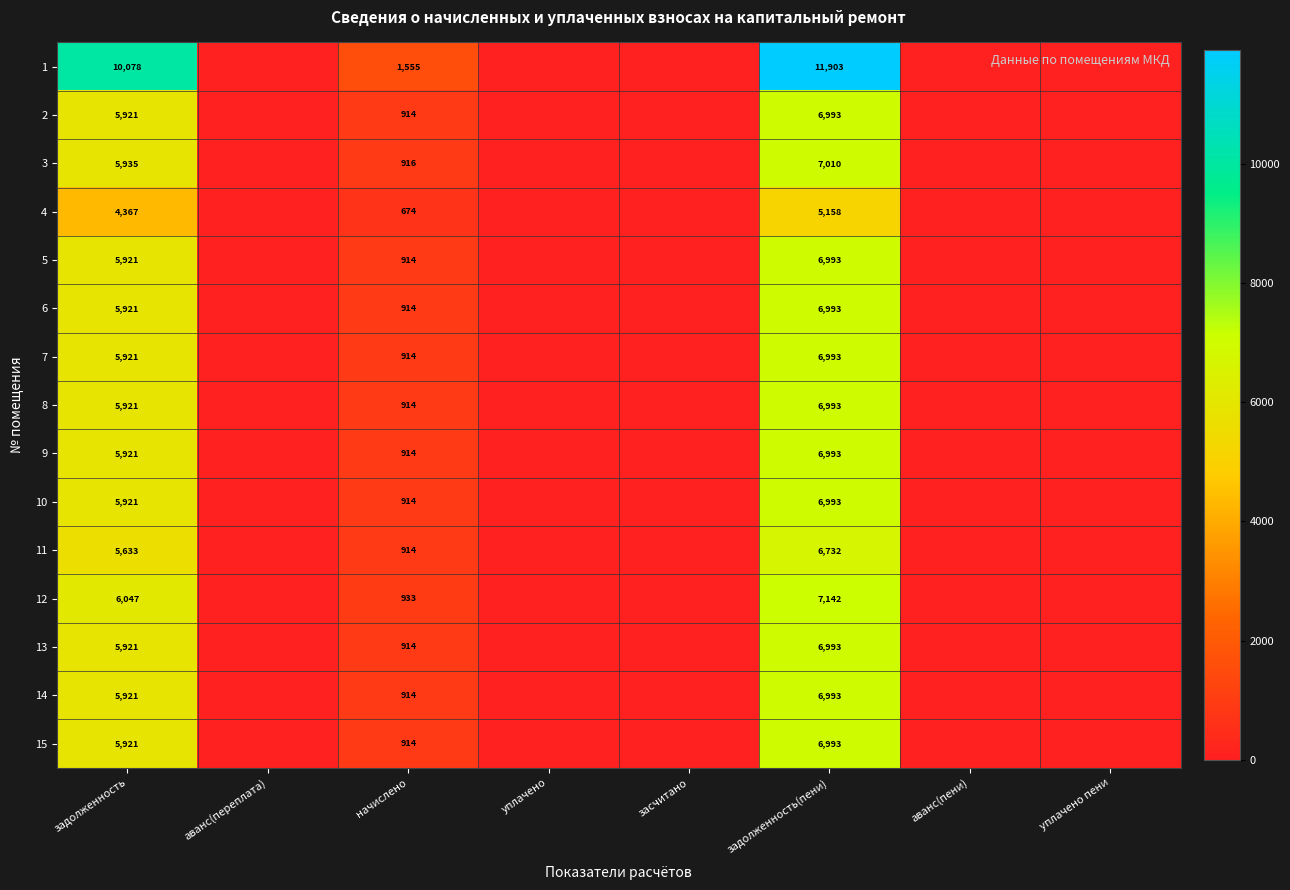

The value of 11 at начислено is 914. True or false?

True